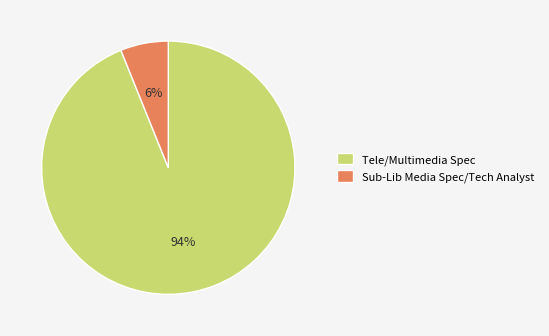

Combined, do Sub-Lib Media Spec/Tech Analyst and Tele/Multimedia Spec account for over 50%?

Yes